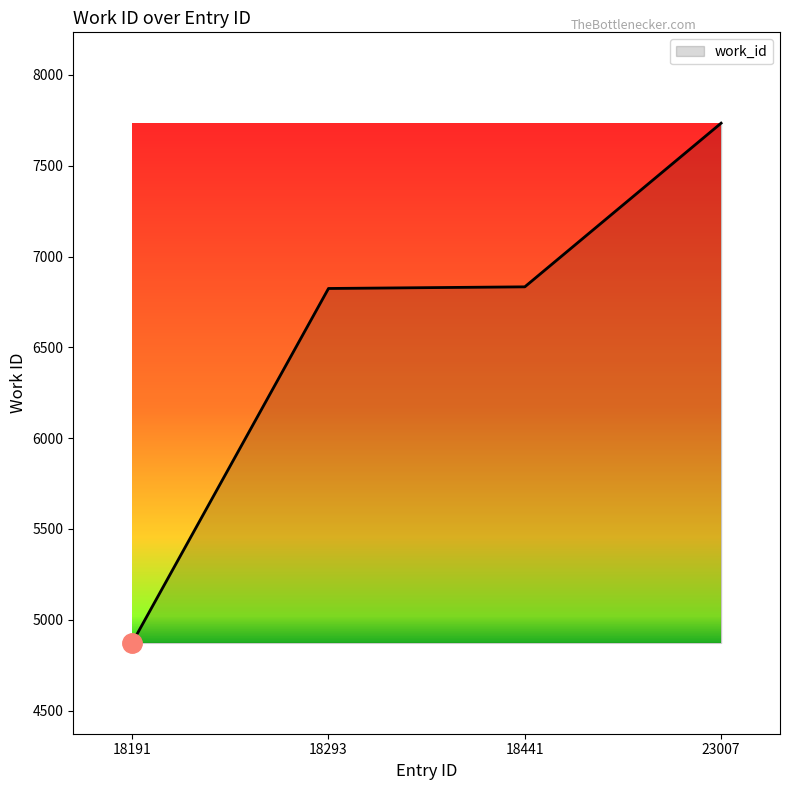

True or false: the data has more than 1 interior local peaks.

False